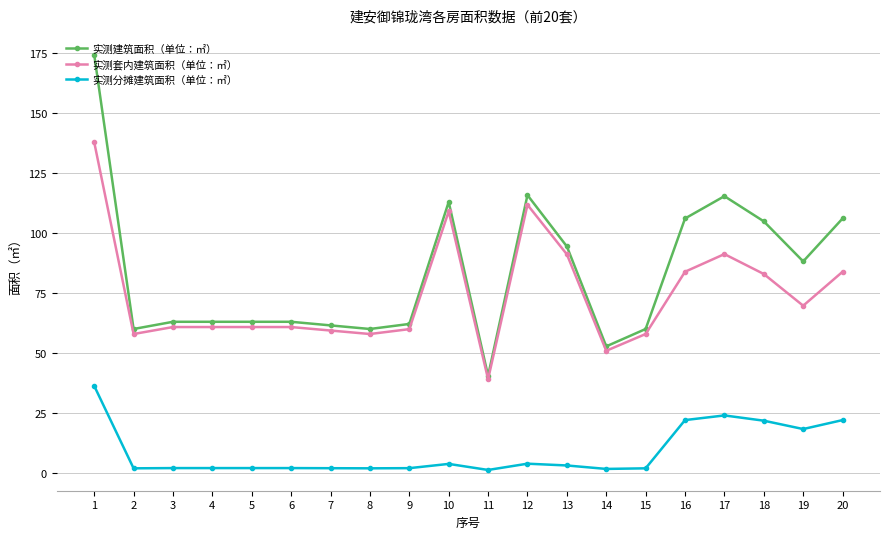

True or false: 实测套内建筑面积（单位：㎡） and 实测分摊建筑面积（单位：㎡） cross at least once.

False